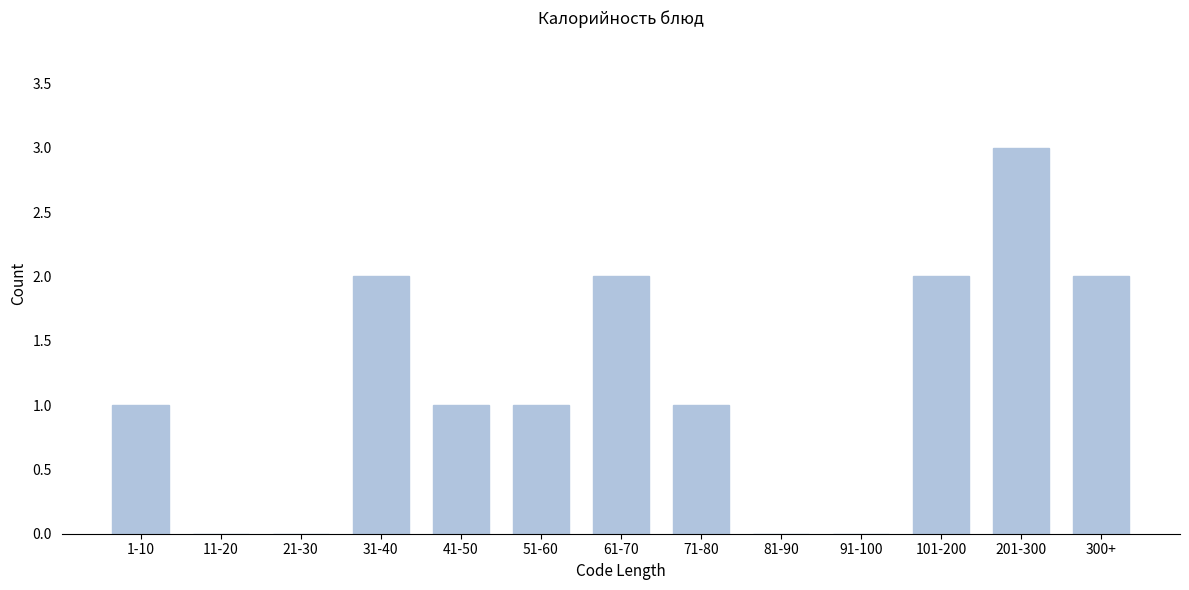

Reading right to left, transcribe all the data shown in this chart.

300+=2	201-300=3	101-200=2	91-100=0	81-90=0	71-80=1	61-70=2	51-60=1	41-50=1	31-40=2	21-30=0	11-20=0	1-10=1